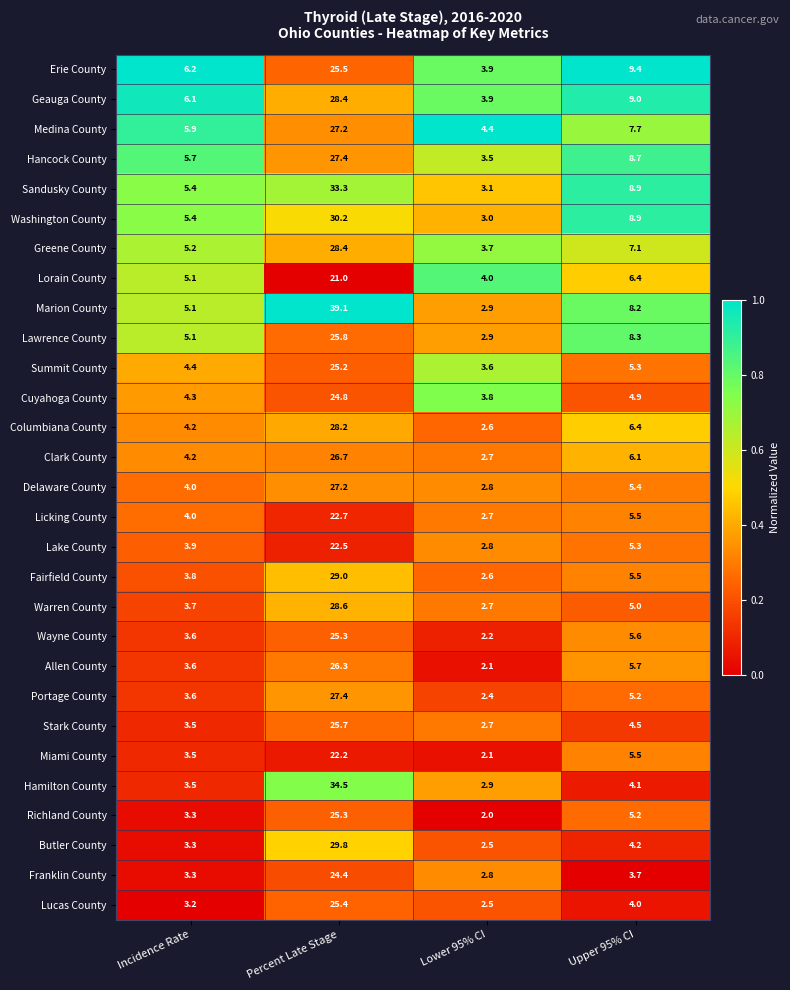

What is the total value across all series at Lower 95% CI?

85.8